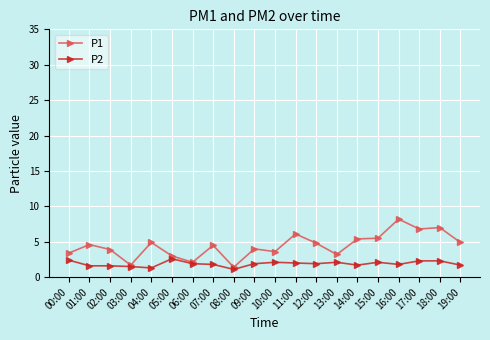

What is the greatest value displayed?

8.2